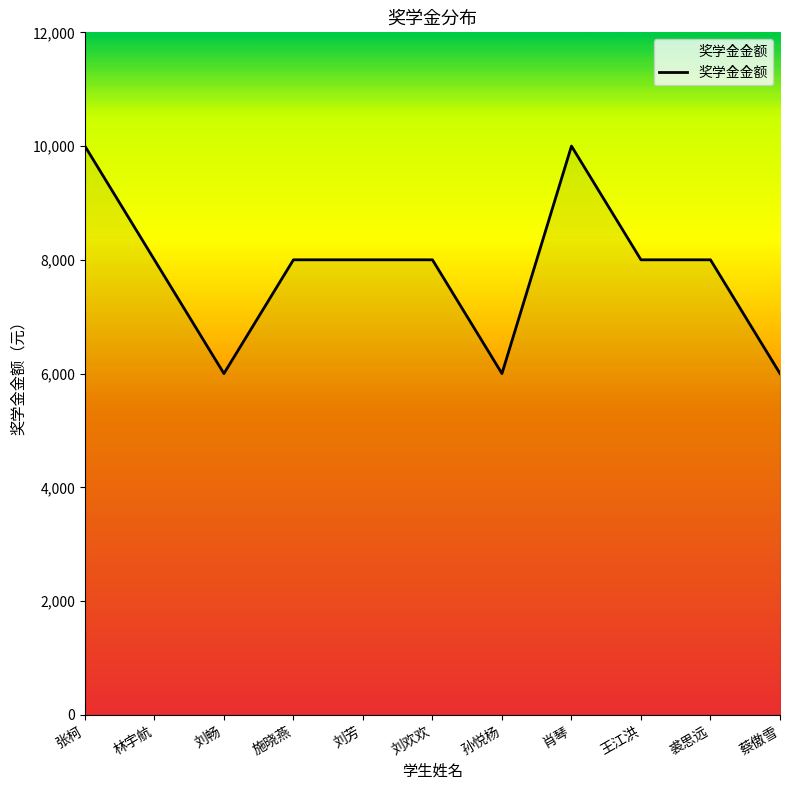

What is the greatest value displayed?

10000